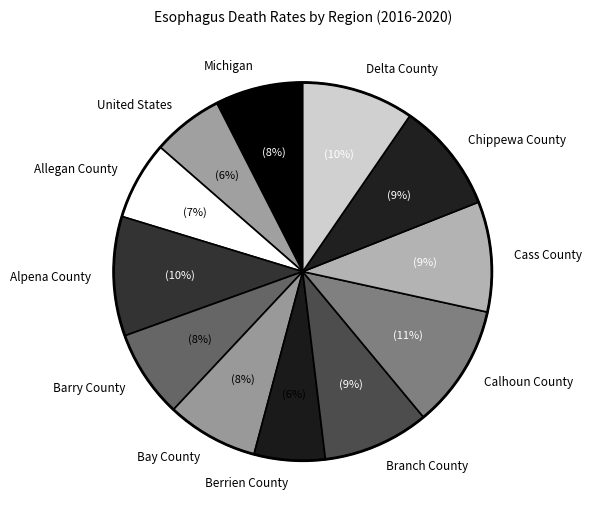

Is the sum of Barry County and United States greater than half?

No